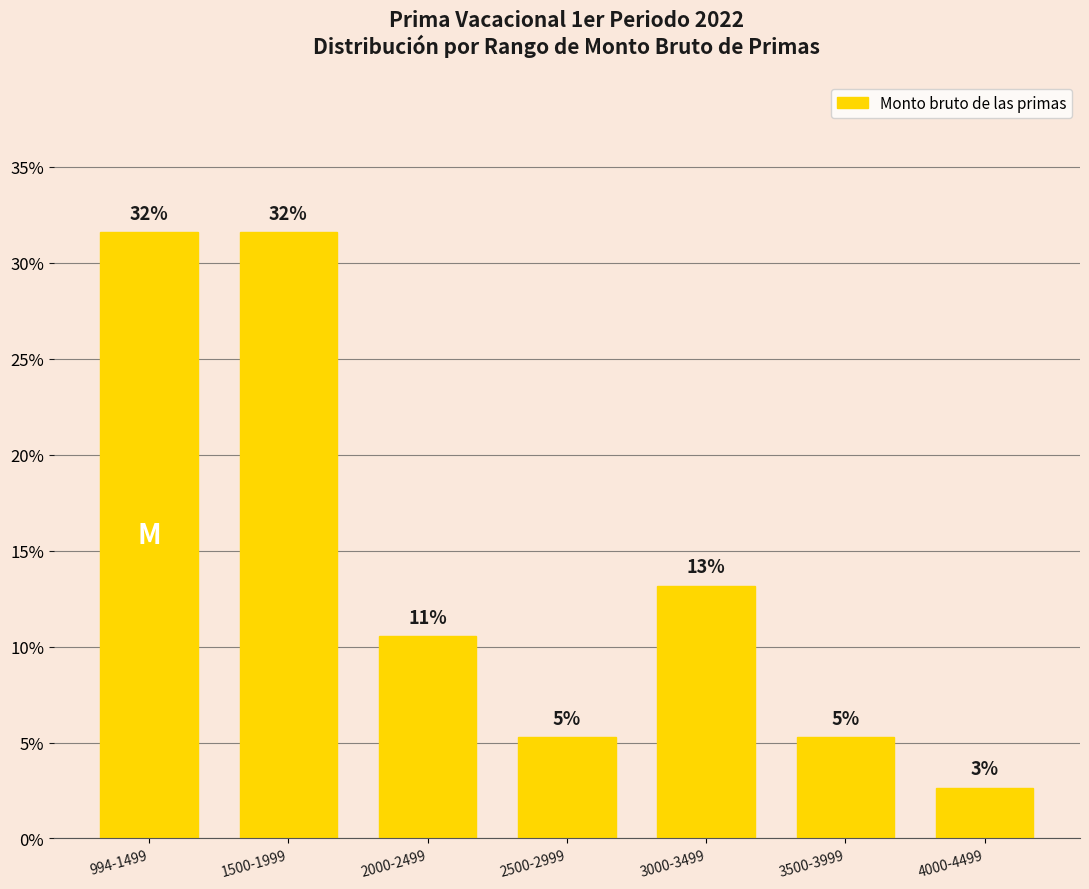

What is the difference between the values at 4000-4499 and 3000-3499?

10.5